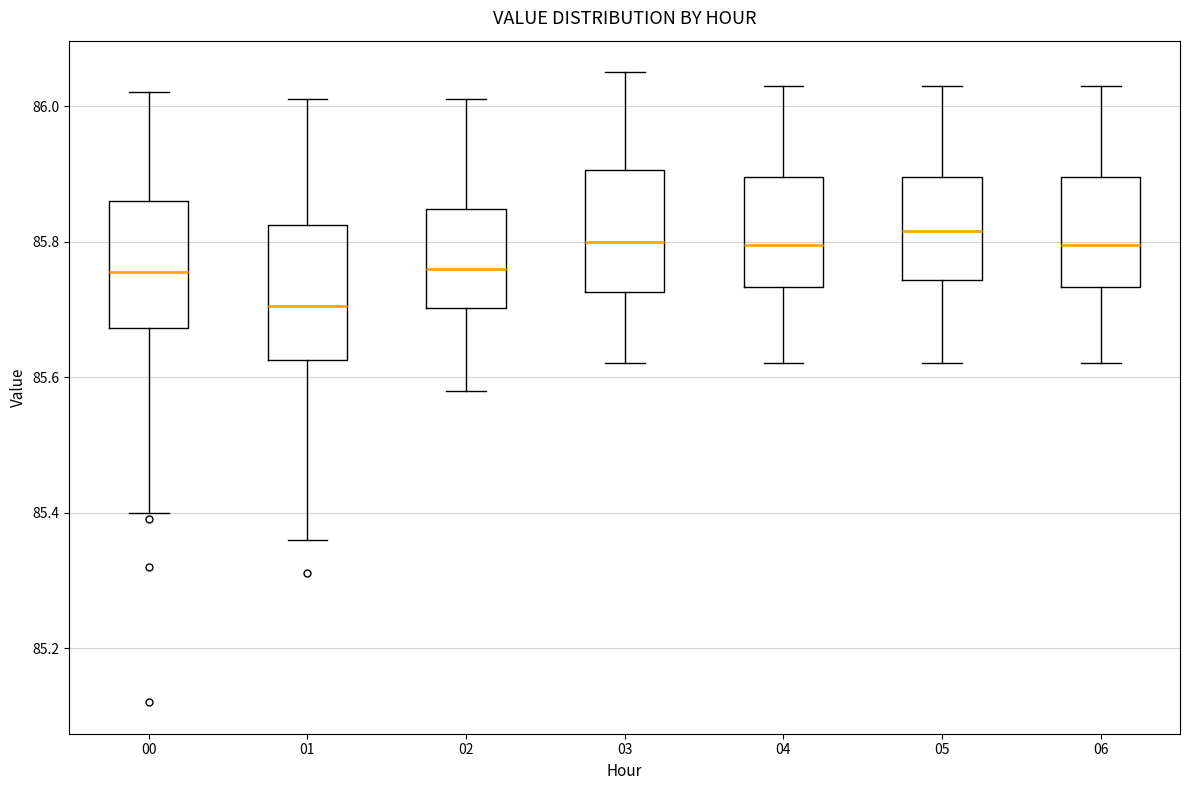

Reading left to right, read every box against the y-axis: the position of its median line, the range the box covers, and the ends of its whiskers. The values are not printed on the chart, so give them approximately, as read against the axis.

00: median 85.76, box 85.68 to 85.86, whiskers 85.40 to 86.02
01: median 85.70, box 85.62 to 85.82, whiskers 85.36 to 86.02
02: median 85.76, box 85.70 to 85.84, whiskers 85.58 to 86.02
03: median 85.80, box 85.72 to 85.90, whiskers 85.62 to 86.06
04: median 85.80, box 85.74 to 85.90, whiskers 85.62 to 86.04
05: median 85.82, box 85.74 to 85.90, whiskers 85.62 to 86.04
06: median 85.80, box 85.74 to 85.90, whiskers 85.62 to 86.04